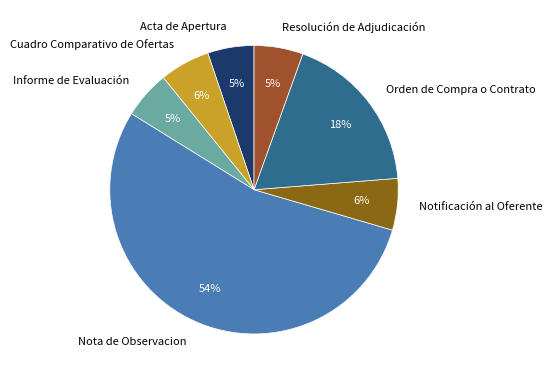

To the nearest percent, what percentage of the pie is Informe de Evaluación?

5%